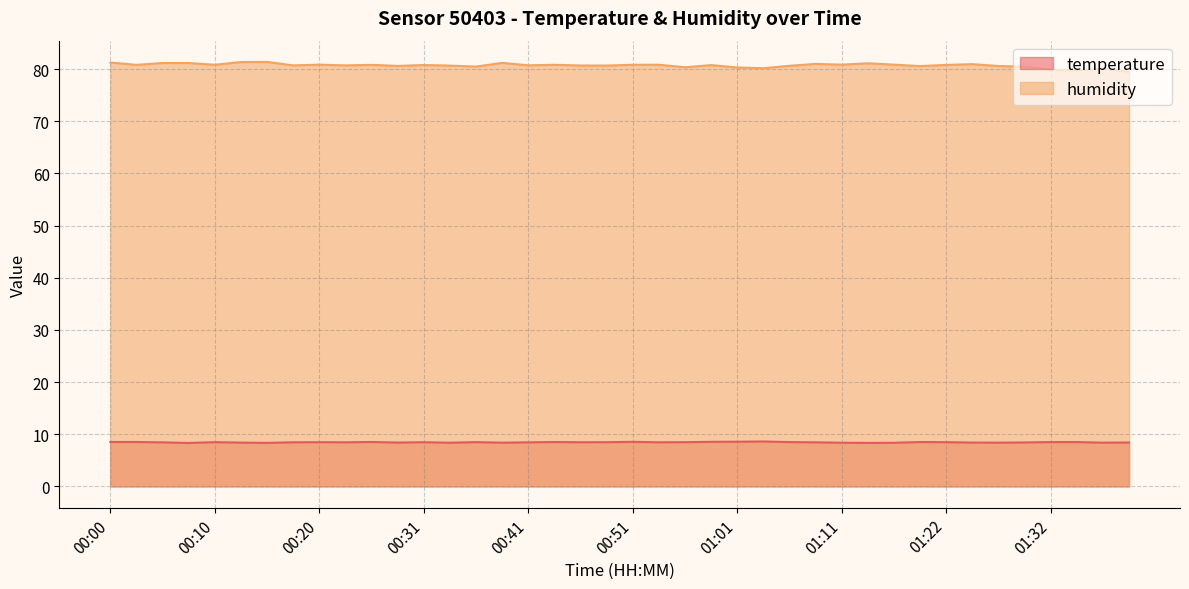

What is the difference between the second highest and second lowest values in the temperature series?

0.2